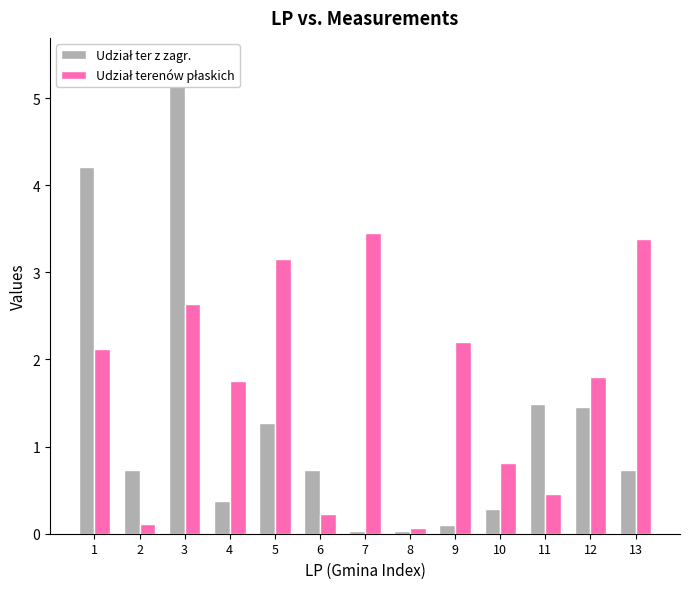

Where does the Udział terenów płaskich series first go above 1?

1